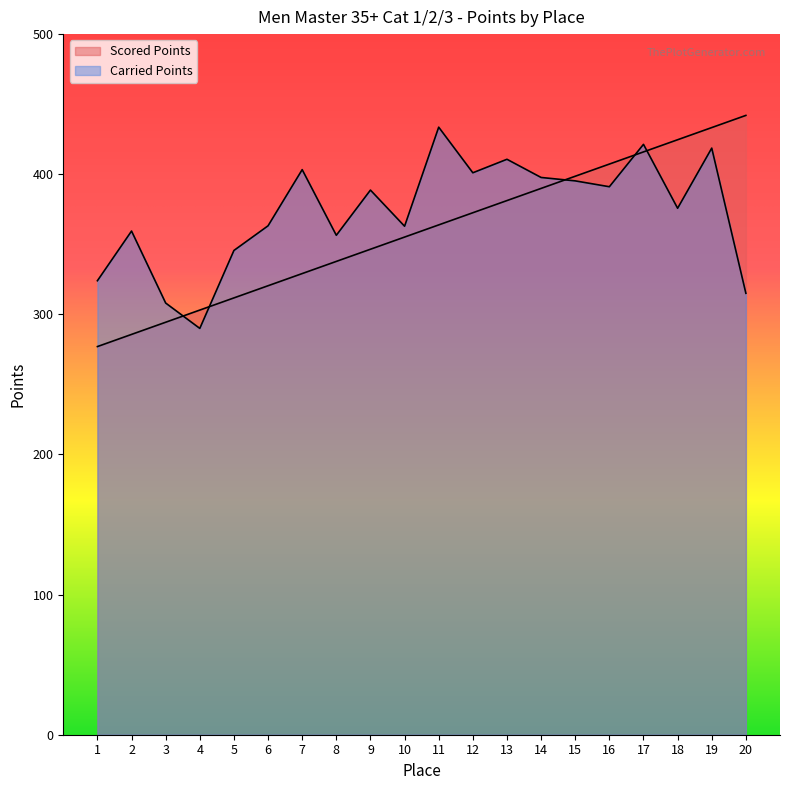

What is the sum of the Scored Points values at 14 and 15?

788.5